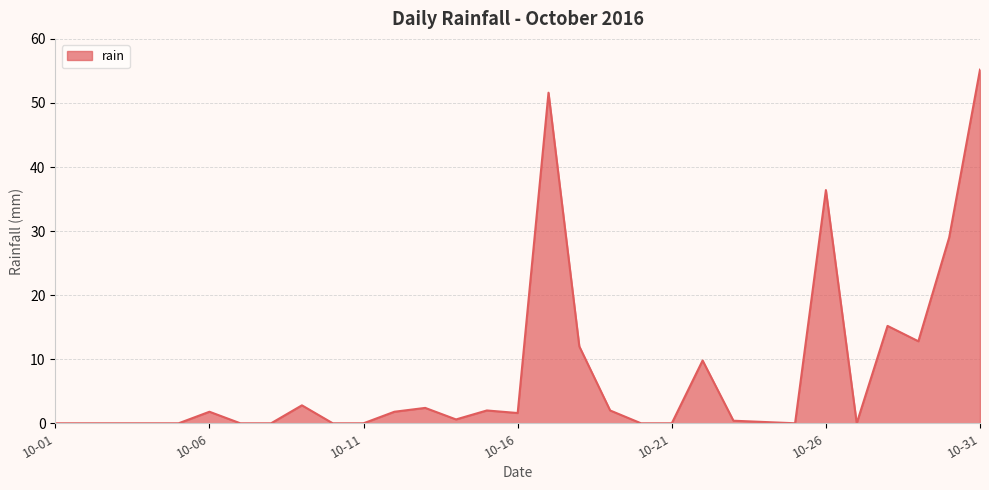

What is the maximum value shown in the chart?

55.2